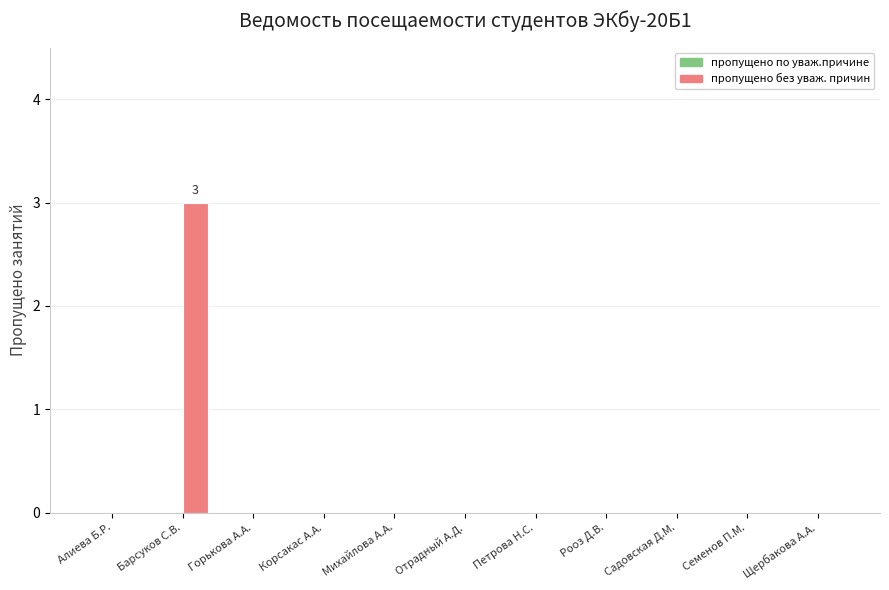

Is it true that the value at Алиева Б.Р. is 0?

True